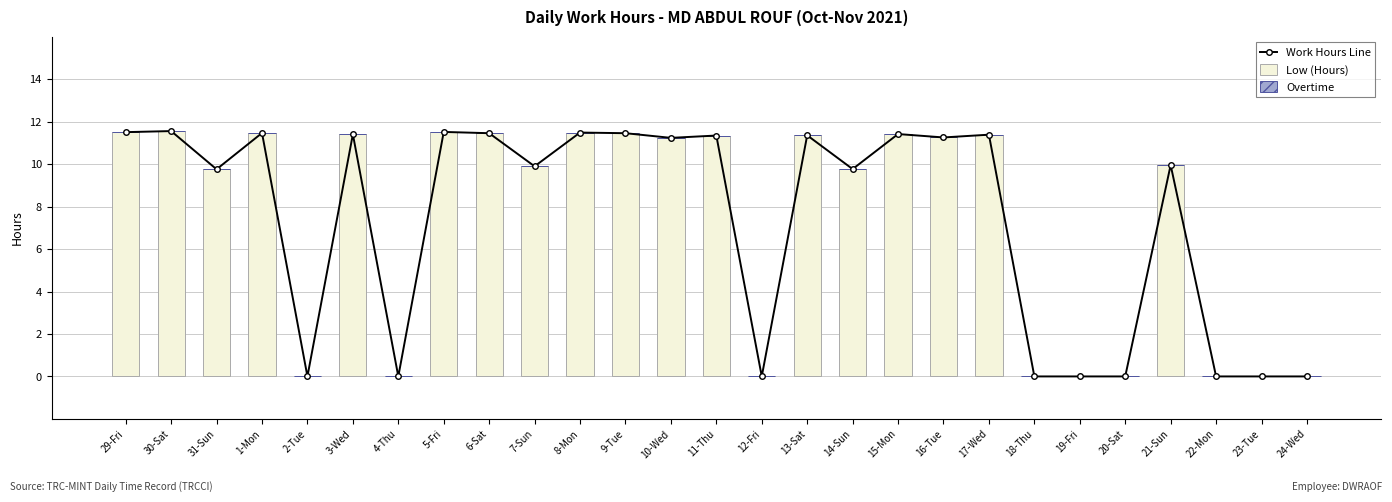

Is the value of Work Hours Line at 3-Wed greater than the value of Overtime at 15-Mon?

Yes